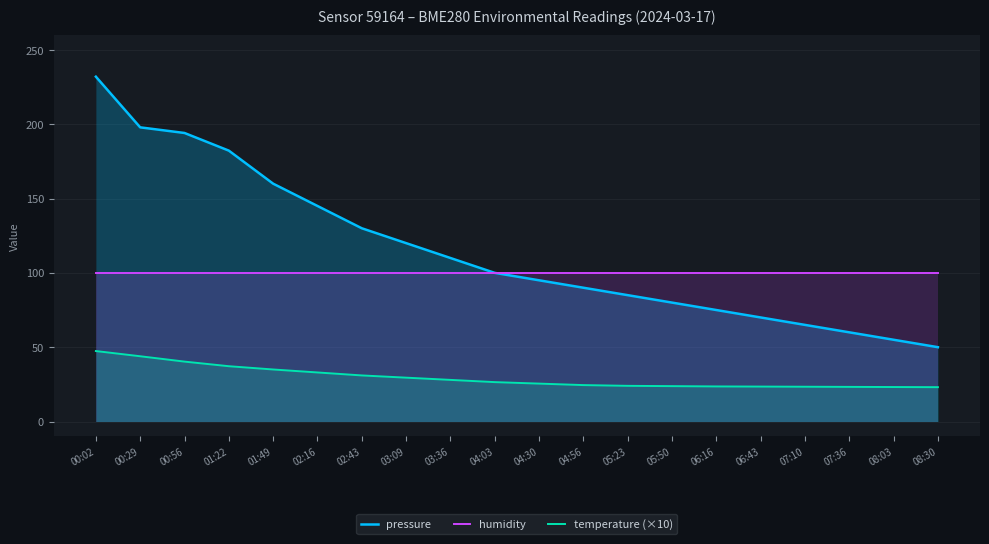

What is the sum of the pressure values at 08:03 and 05:23?

140.0